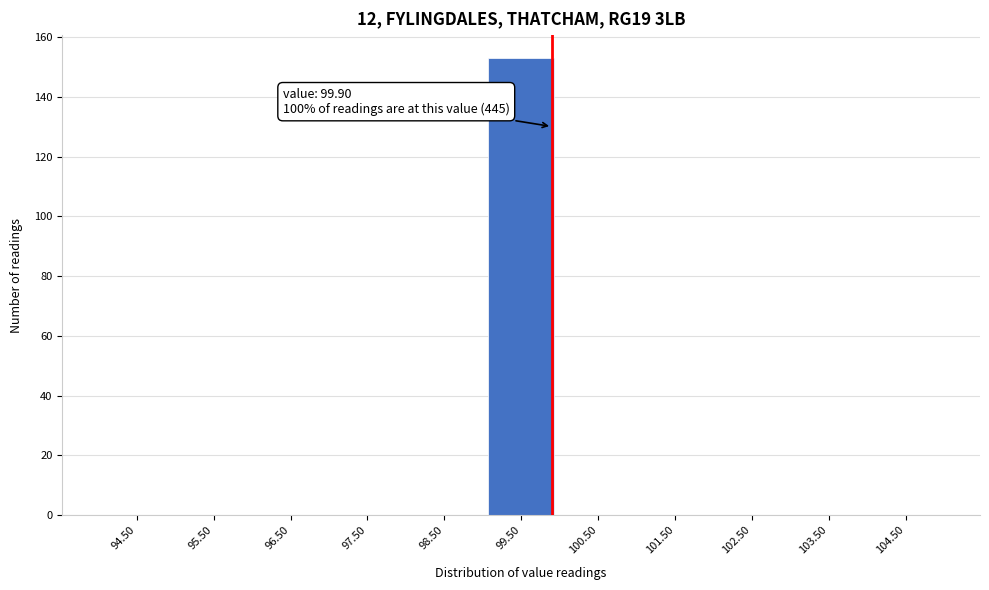

Which range on the x-axis has the tallest bar?

99 to 100